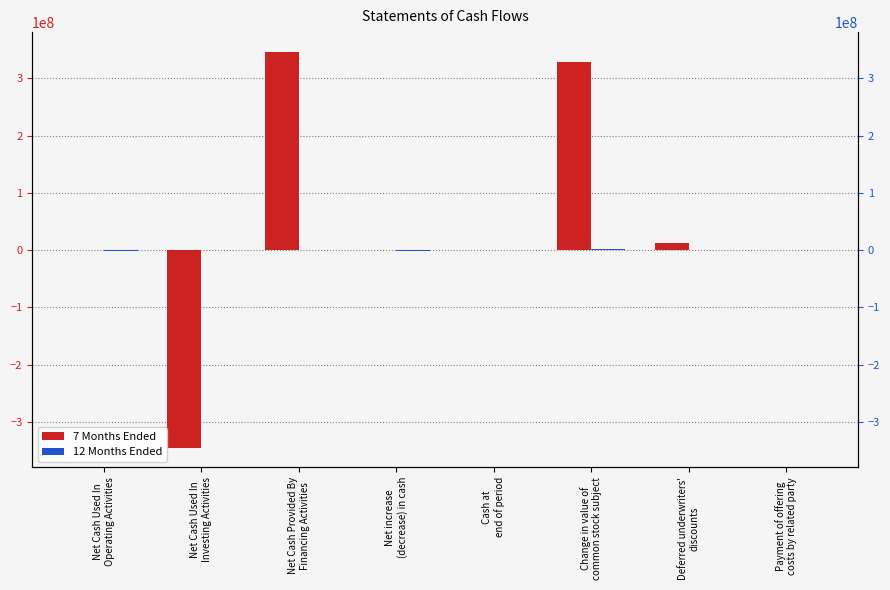

True or false: 7 Months Ended has a value of 18316897 at Deferred underwriters'
discounts.

False